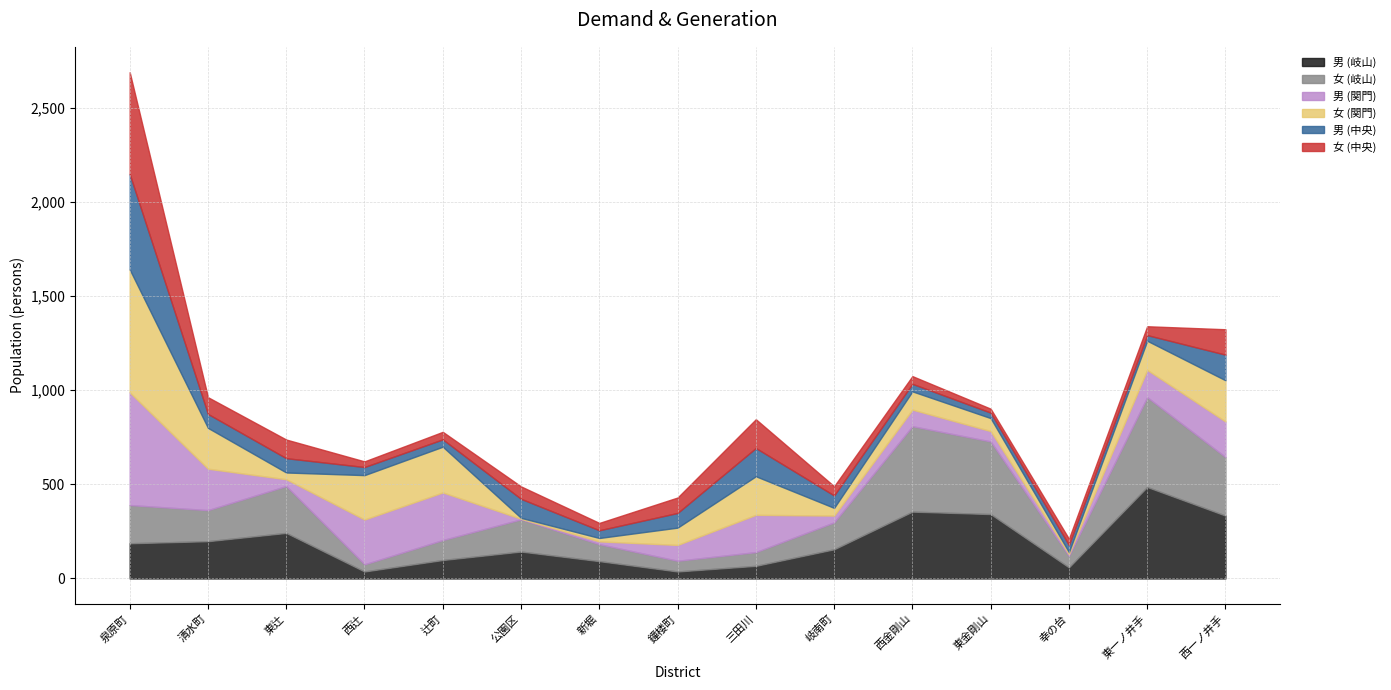

What is the minimum value shown in the chart?

3